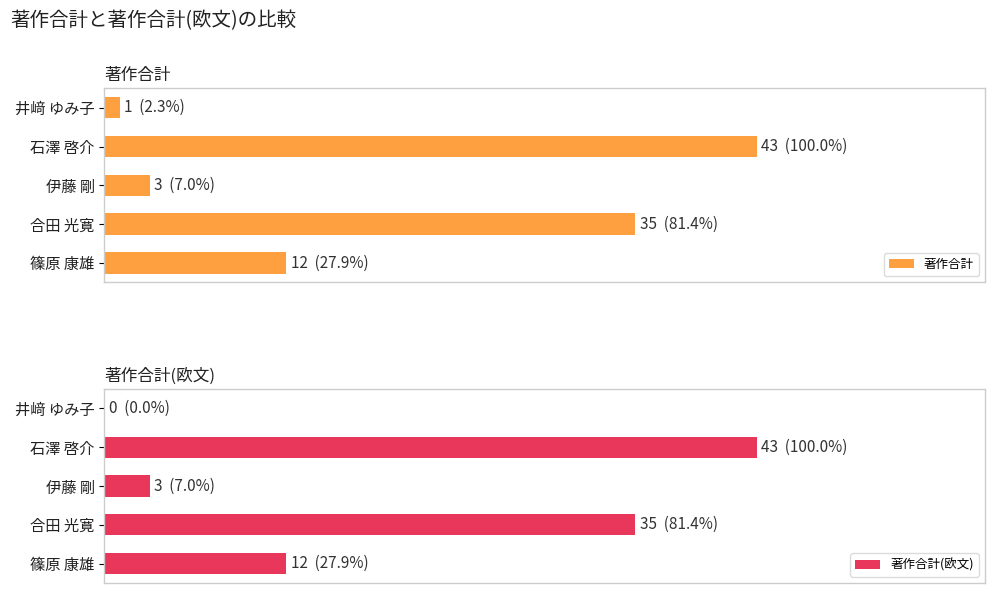

What is the value of the 著作合計(欧文) bar at the 5th from the left?

12